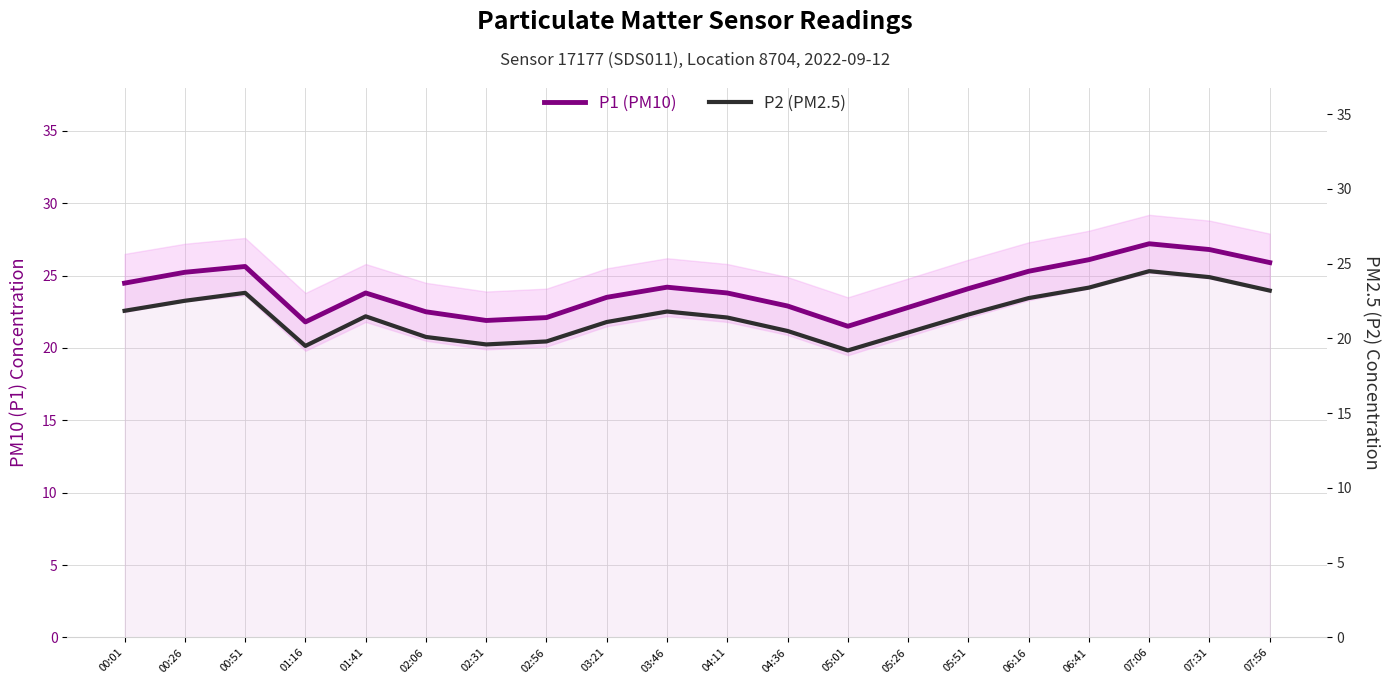

What is the label of the 3rd point from the left?

00:51